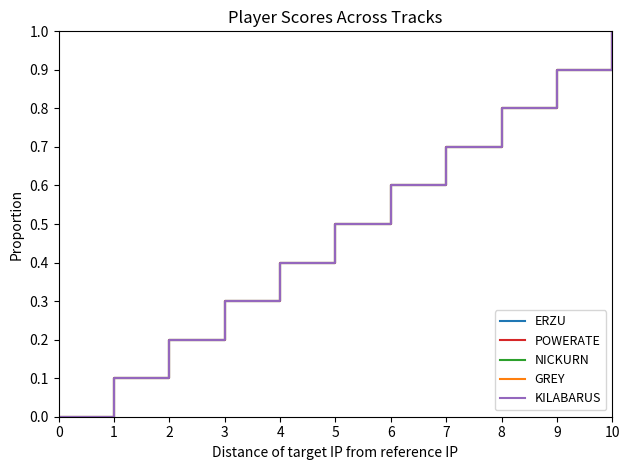

True or false: ERZU and POWERATE intersect in this chart.

False